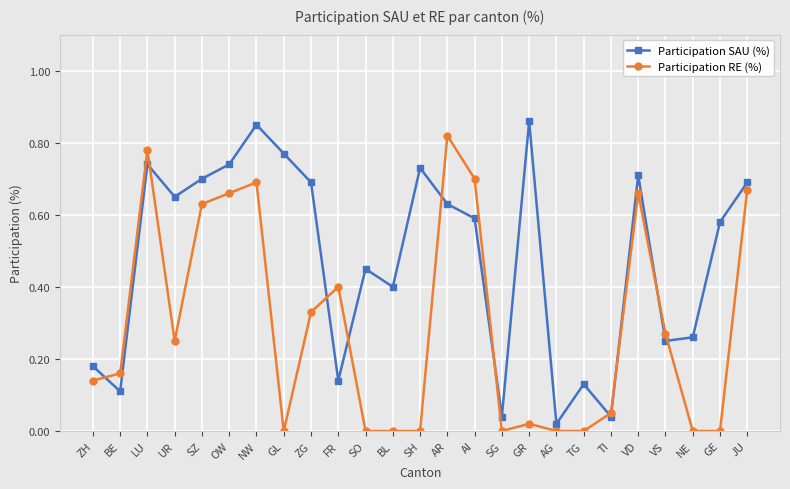

What is the sum of all Participation RE (%) values?

7.2